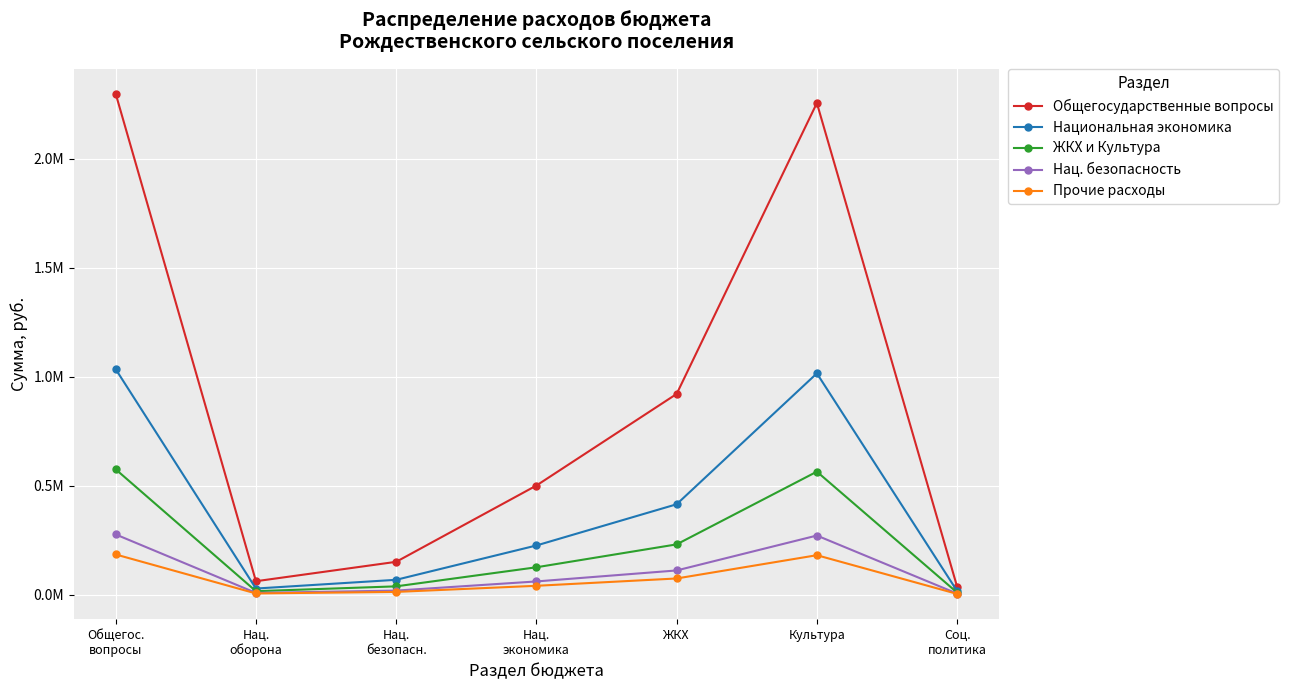

Is the value of Национальная экономика at ЖКХ greater than the value of Нац. безопасность at Соц.
политика?

Yes